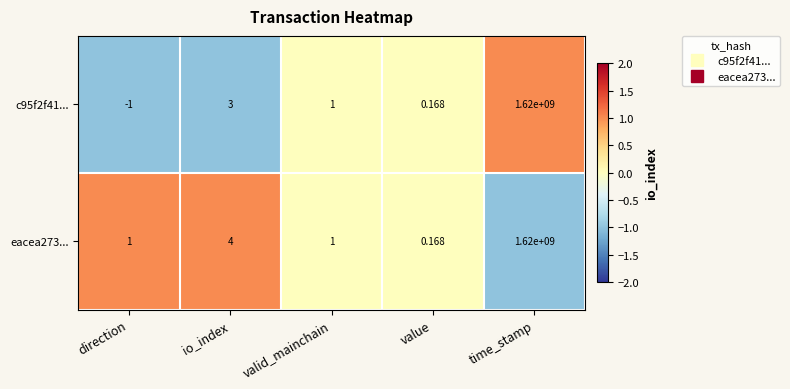

Which category has the lowest value in the eacea273... series?

value